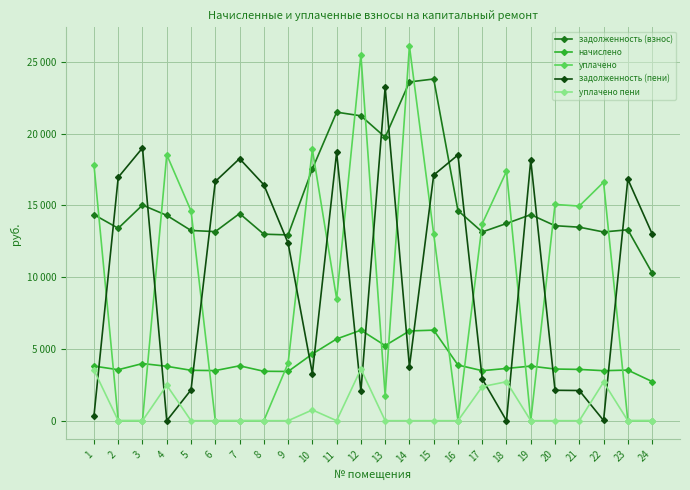

What is the greatest value displayed?

26100.0